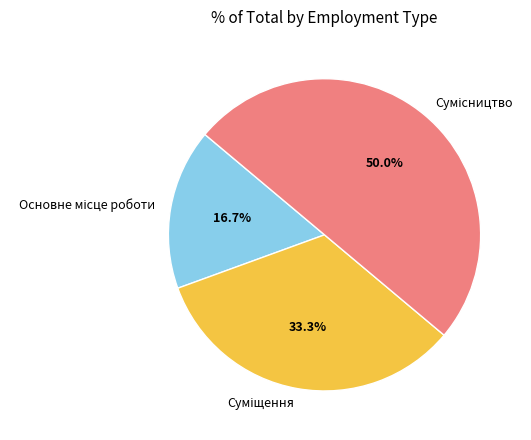

Which category has the smallest portion of the pie?

Основне місце роботи